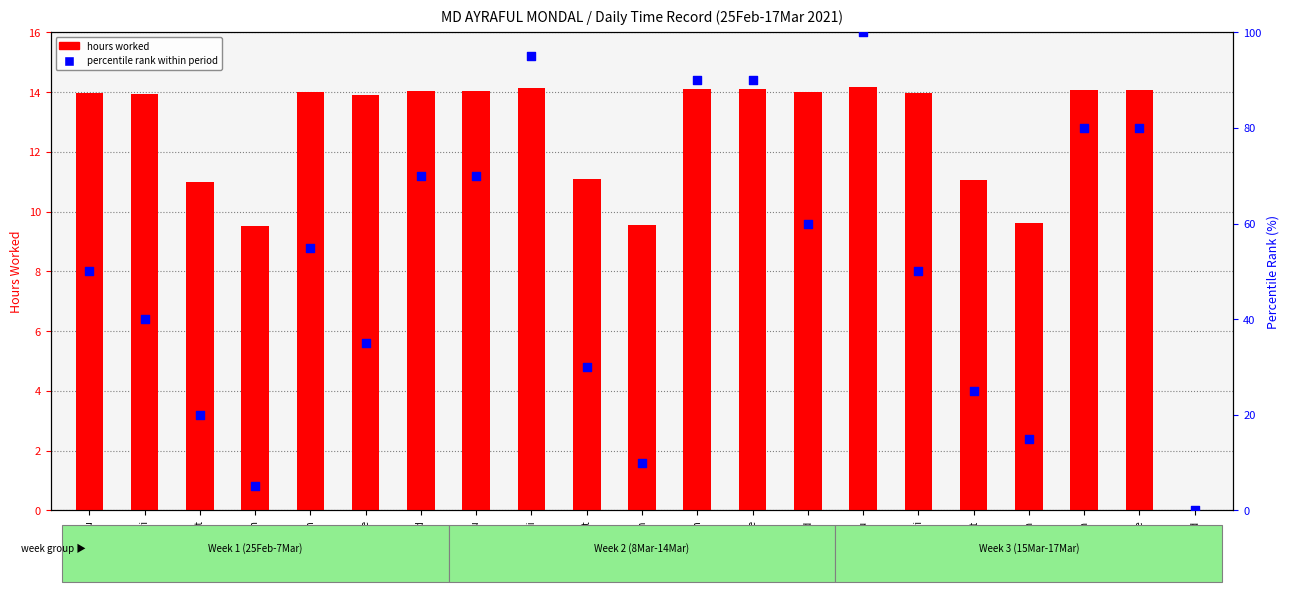

What is the change in value from 26-Fri to 17-Wed?

-40.0